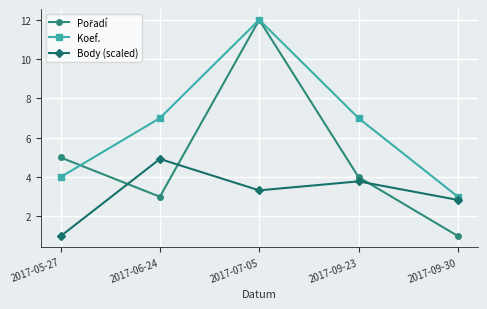

What is the difference between the second highest and second lowest values in the Koef. series?

3.0